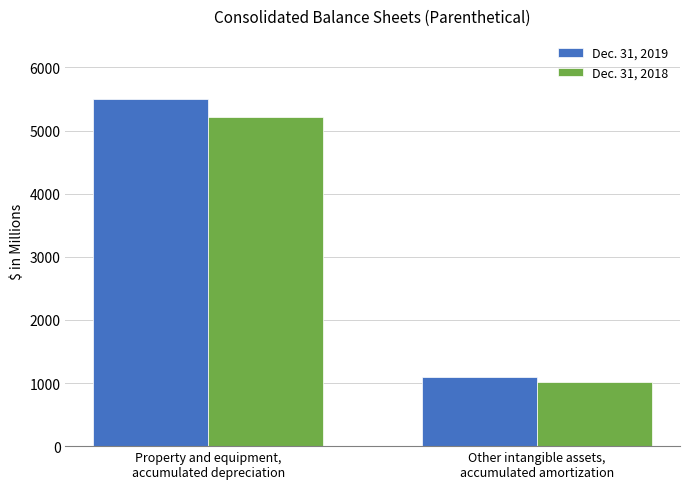

True or false: Dec. 31, 2019 has a value of 5498 at Property and equipment,
accumulated depreciation.

True